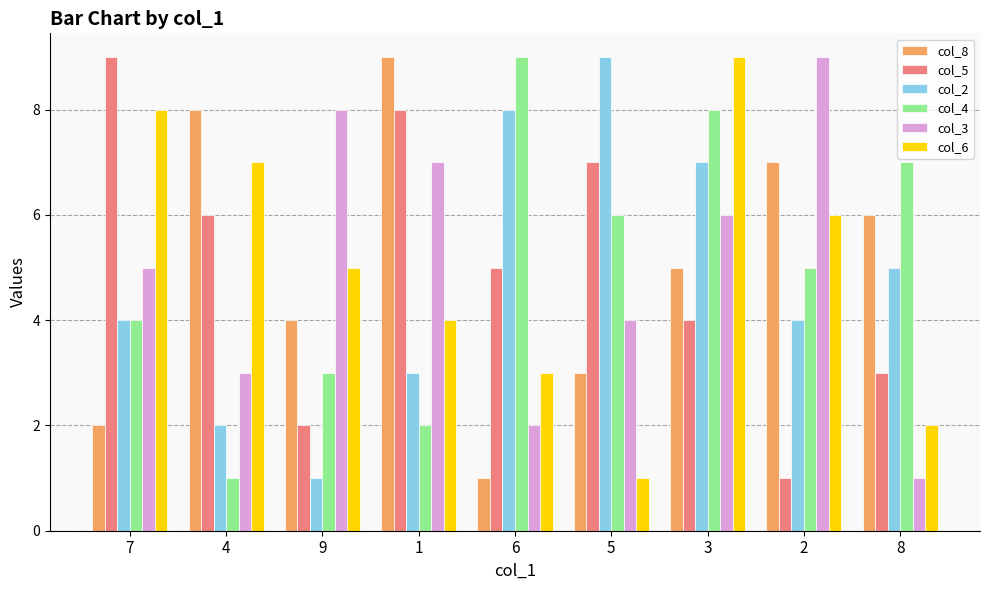

What is the difference between the maximum and second lowest values in the col_3 series?

7